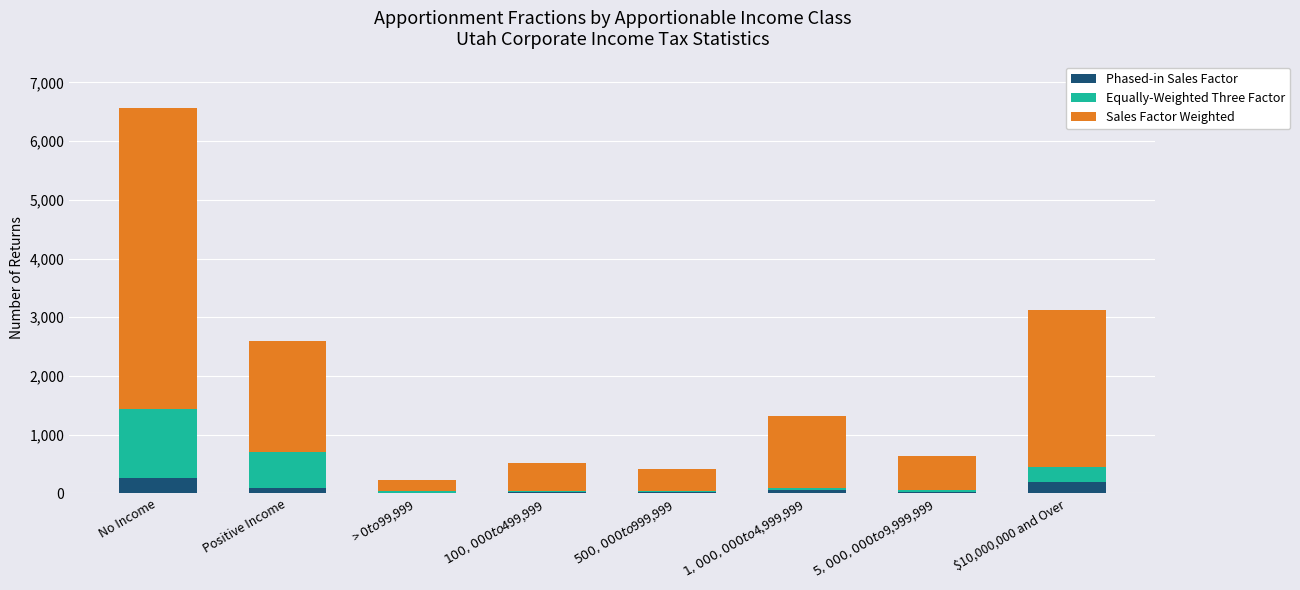

At which category is the sum across all series the highest?

No Income